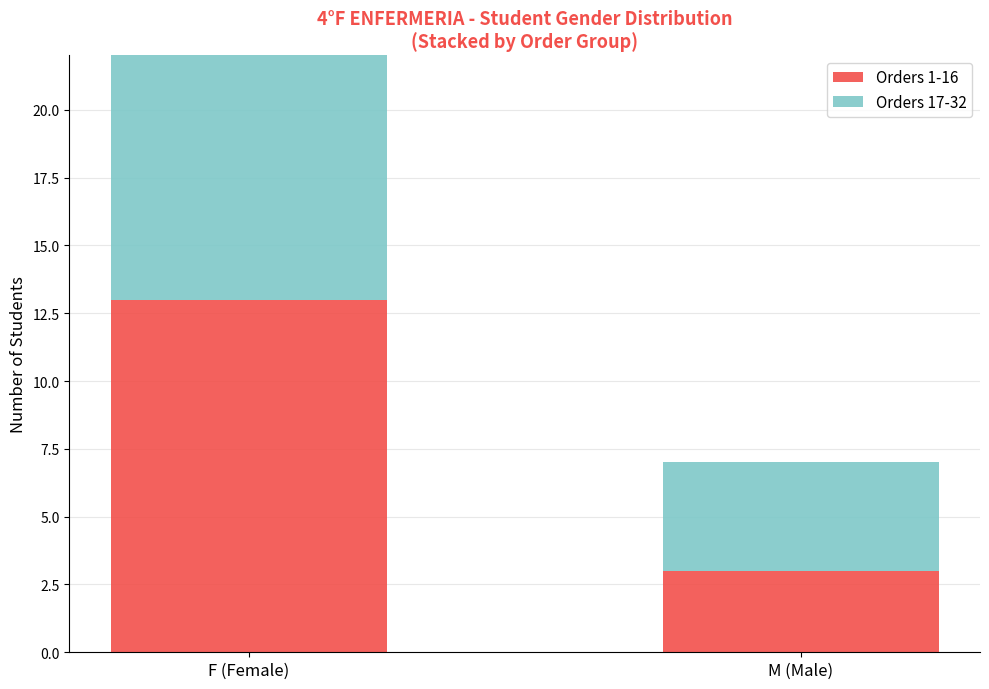

Which series changed the most between F (Female) and M (Male)?

Orders 1-16